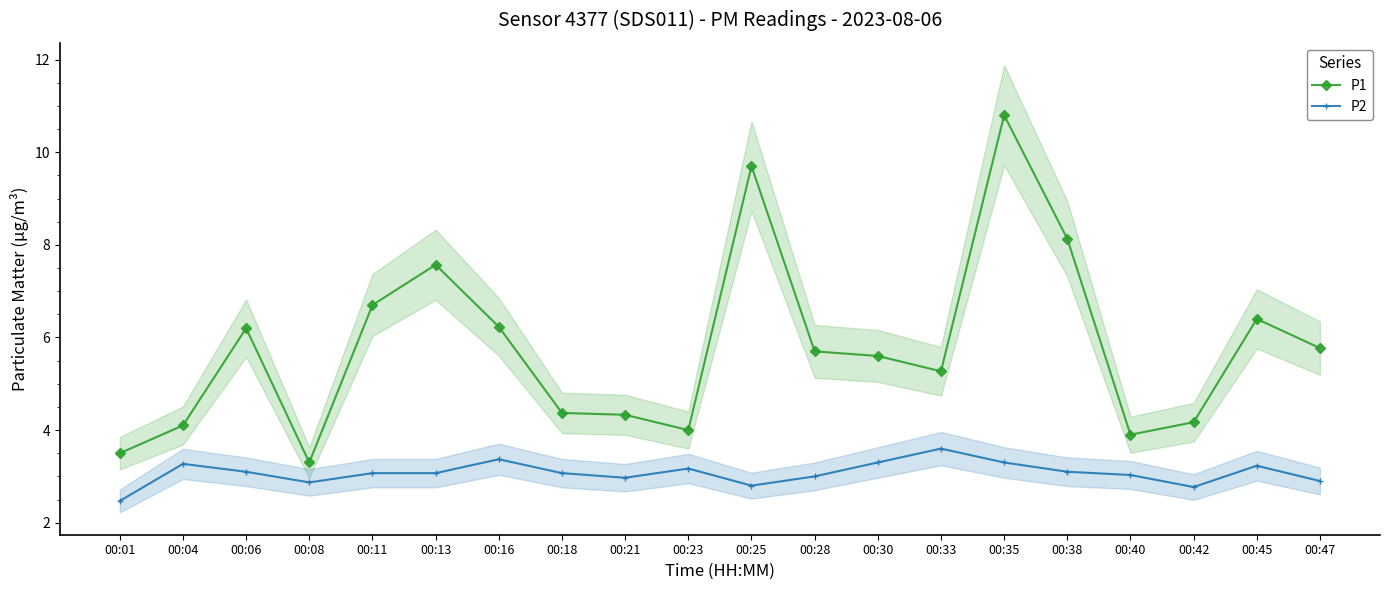

Reading right to left, list all the values displayed in this chart.

P1: 00:47=5.8	00:45=6.4	00:42=4.2	00:40=3.9	00:38=8.1	00:35=10.8	00:33=5.3	00:30=5.6	00:28=5.7	00:25=9.7	00:23=4.0	00:21=4.3	00:18=4.4	00:16=6.2	00:13=7.6	00:11=6.7	00:08=3.3	00:06=6.2	00:04=4.1	00:01=3.5
P2: 00:47=2.9	00:45=3.2	00:42=2.8	00:40=3.0	00:38=3.1	00:35=3.3	00:33=3.6	00:30=3.3	00:28=3.0	00:25=2.8	00:23=3.2	00:21=3.0	00:18=3.1	00:16=3.4	00:13=3.1	00:11=3.1	00:08=2.9	00:06=3.1	00:04=3.3	00:01=2.5